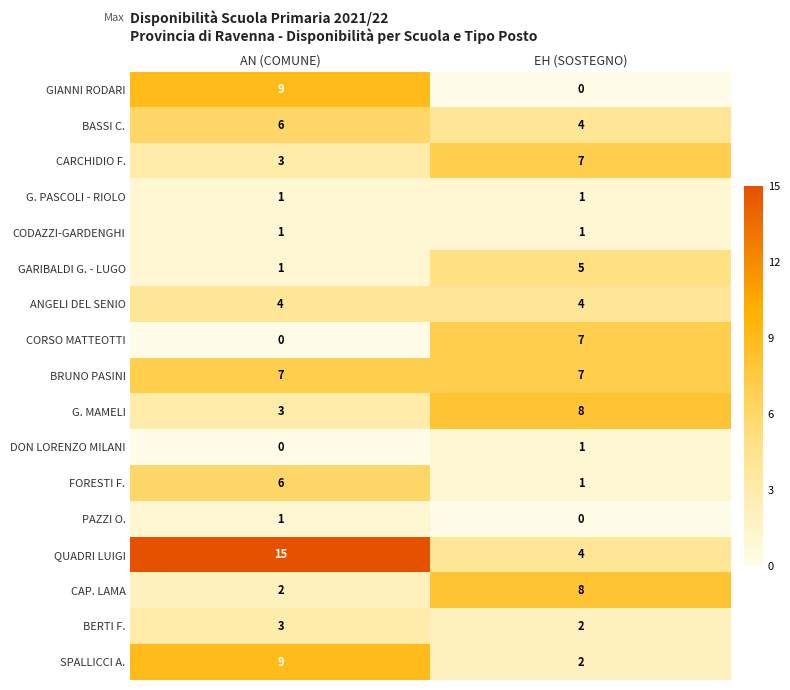

Rank the categories by DON LORENZO MILANI value from lowest to highest.

AN (COMUNE), EH (SOSTEGNO)